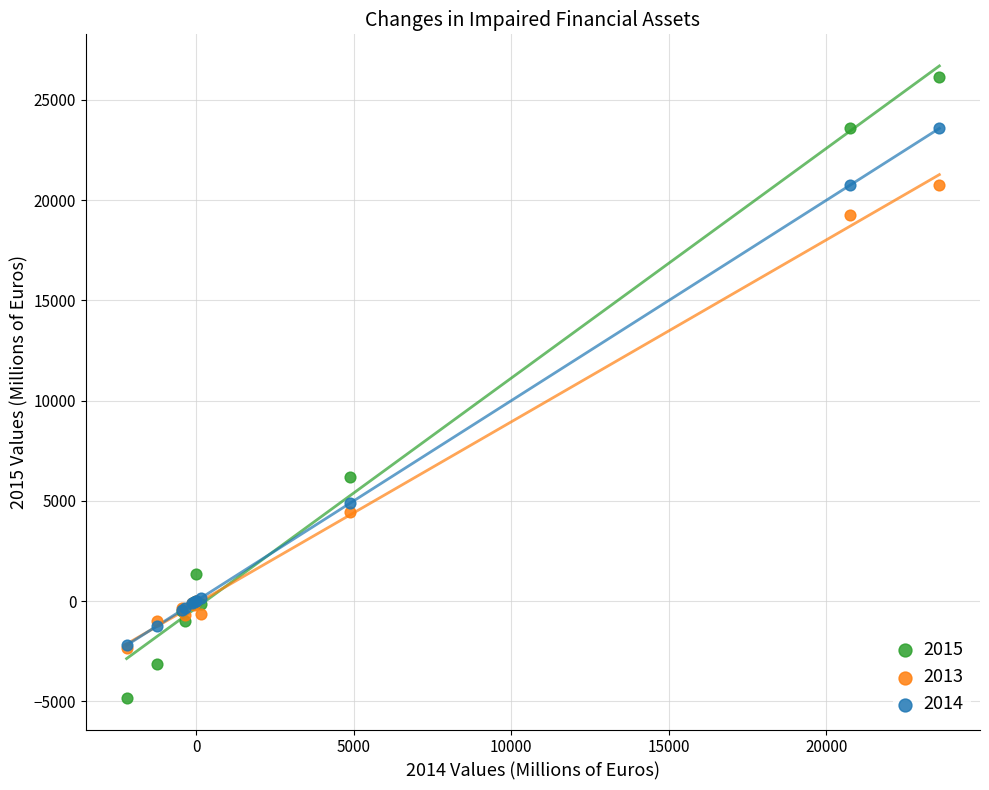

Which series reaches the maximum Y coordinate?

2015